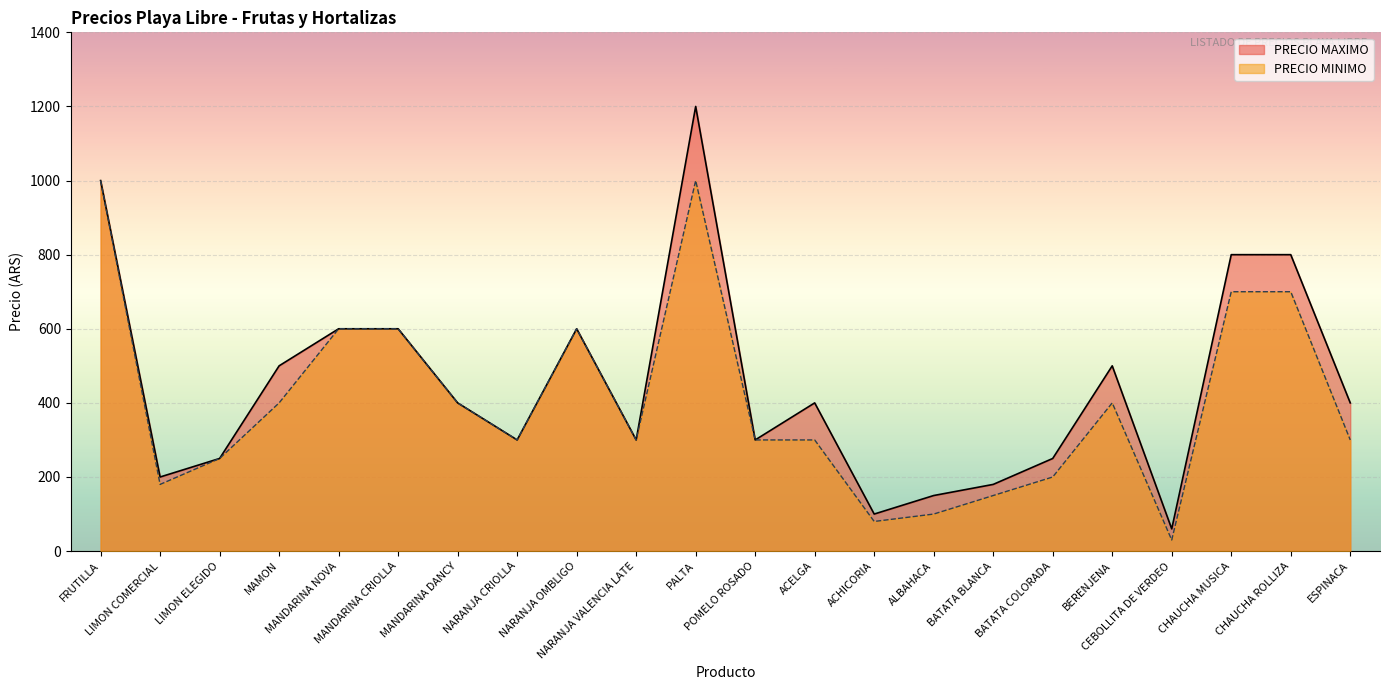

What is the value of the PRECIO MAXIMO point at the 20th from the left?

800